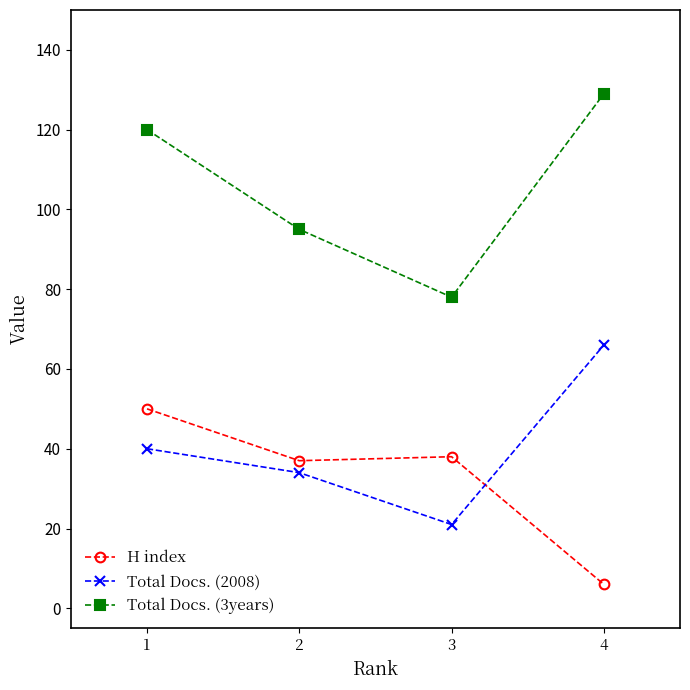

What is the value of the Total Docs. (3years) point at the 1st from the left?

120